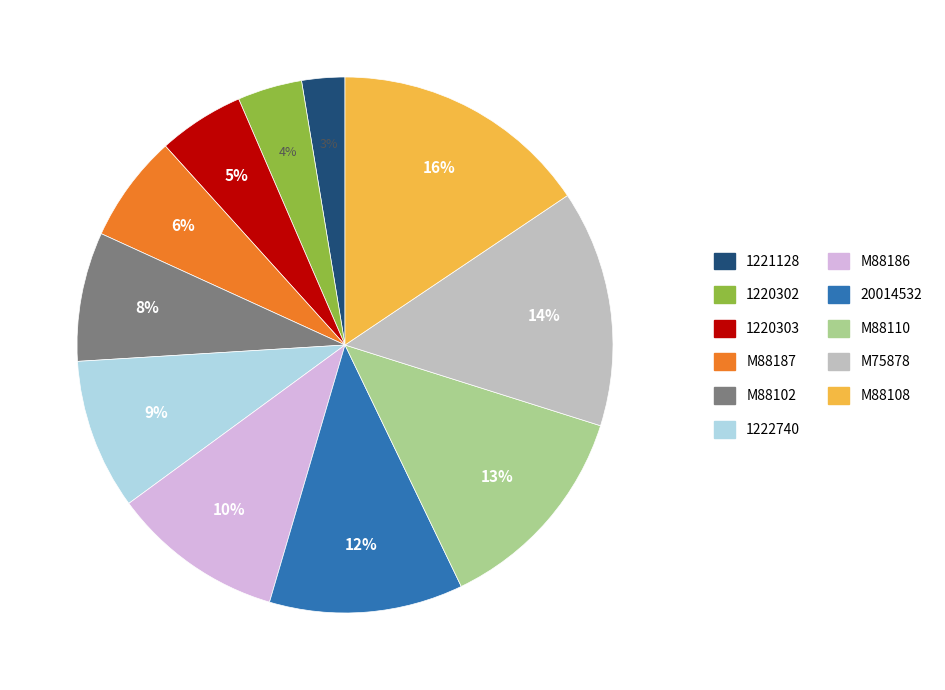

Which category has the smallest portion of the pie?

1221128